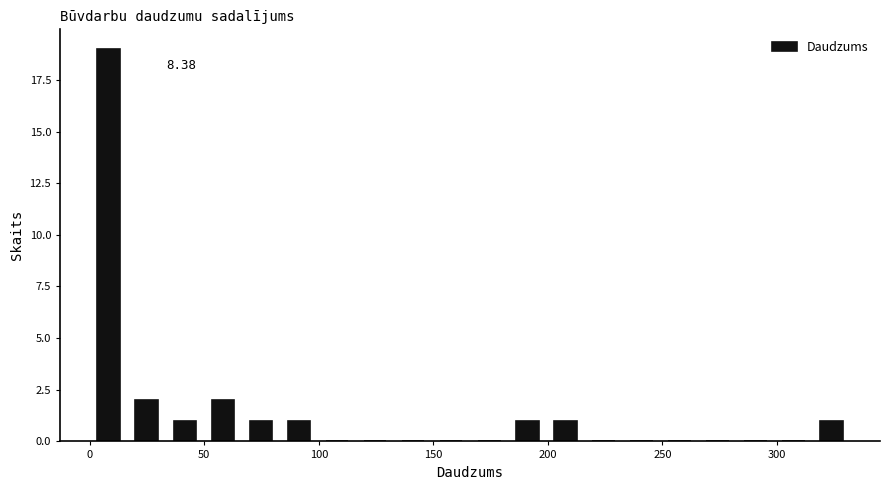

Read against the x-axis, roughly where is the centre of the tallest bar?

10